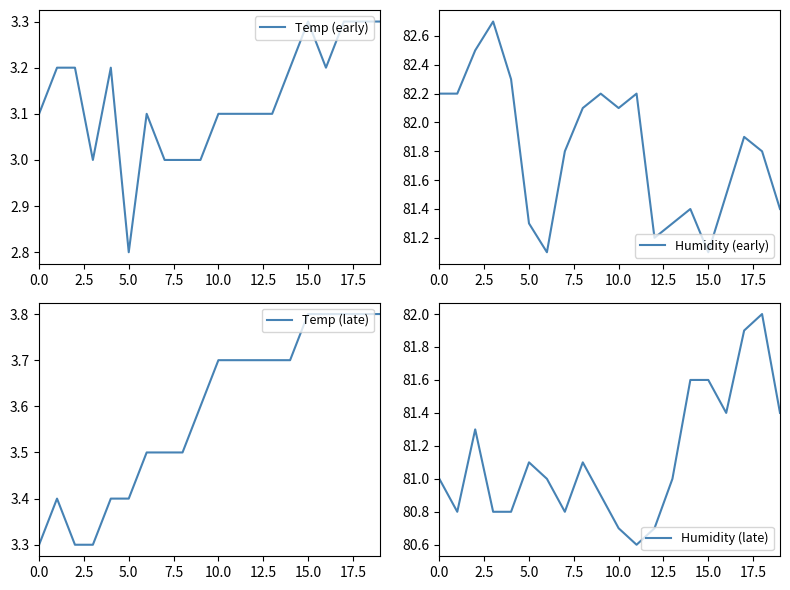

Is the value of Temp (late) at 19 greater than the value of Humidity (early) at 18?

No